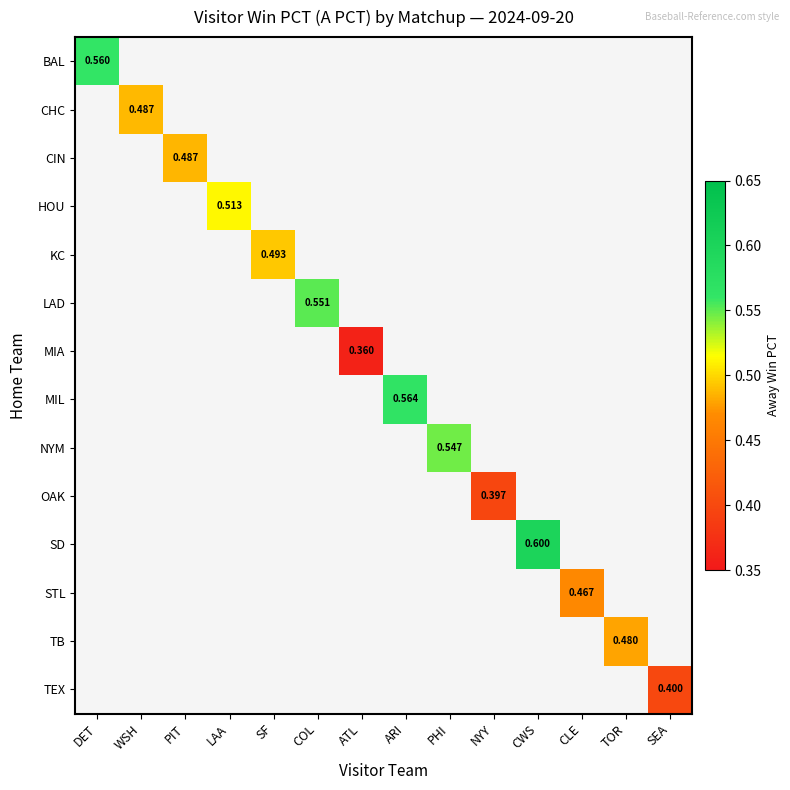

How many distinct data groups are displayed?

14